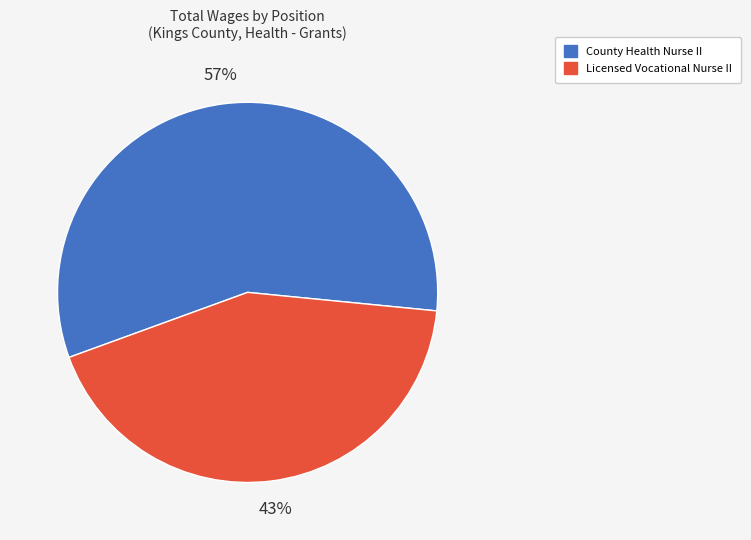

Does Licensed Vocational Nurse II represent more than half of the total?

No